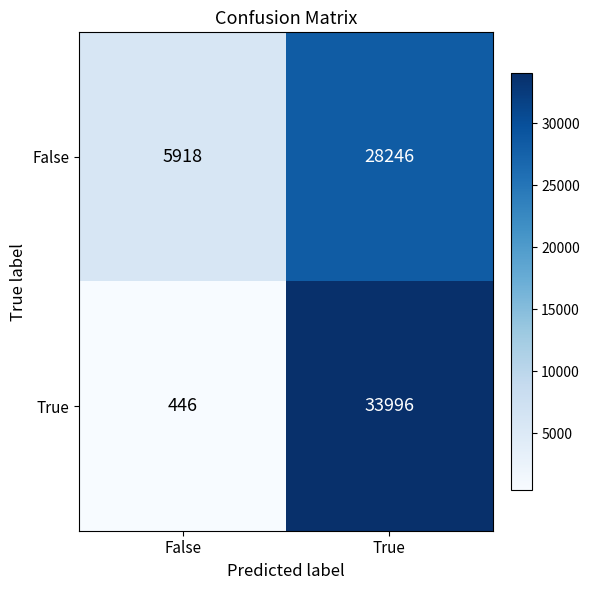

Which series has the largest total across all categories?

True